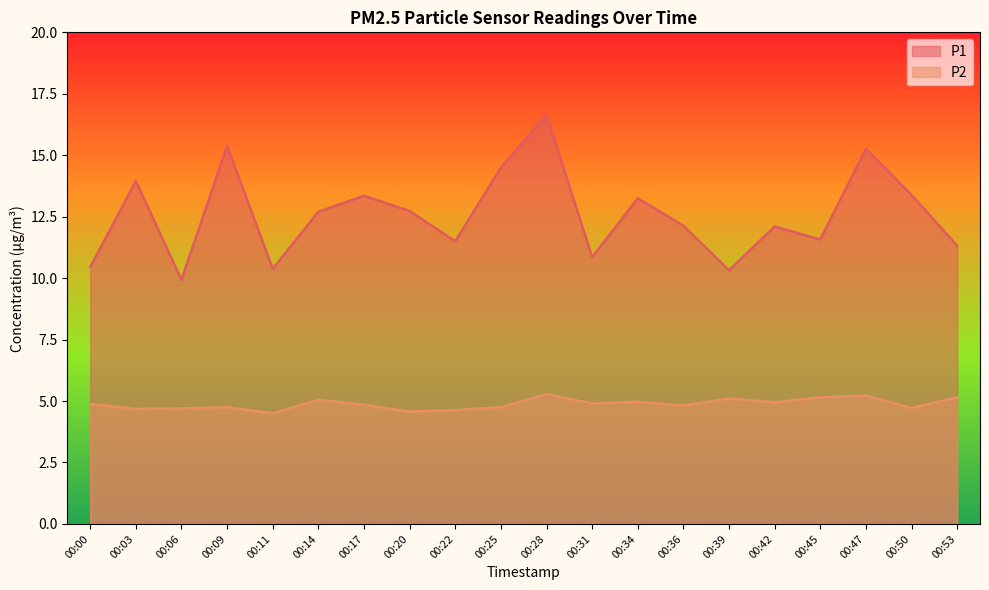

Rank the categories by P2 value from lowest to highest.

00:11, 00:20, 00:22, 00:03, 00:06, 00:50, 00:09, 00:25, 00:36, 00:17, 00:00, 00:31, 00:42, 00:34, 00:14, 00:39, 00:45, 00:53, 00:47, 00:28